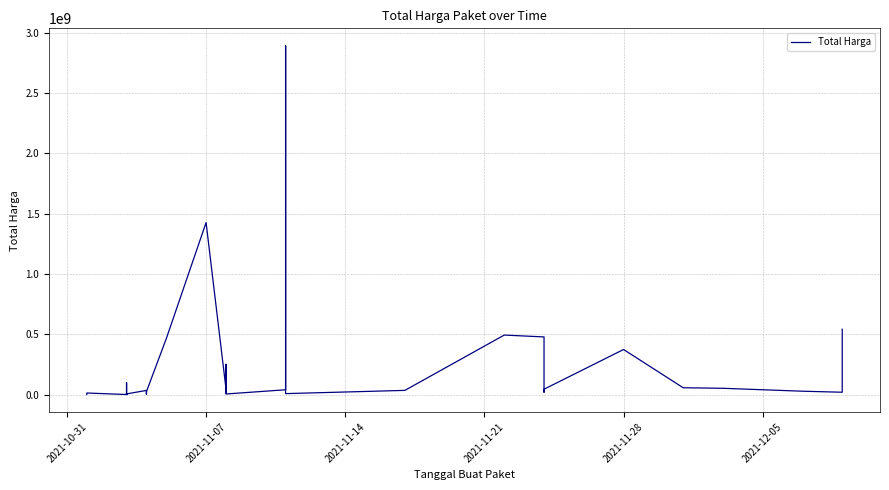

What is the average value?

214814202